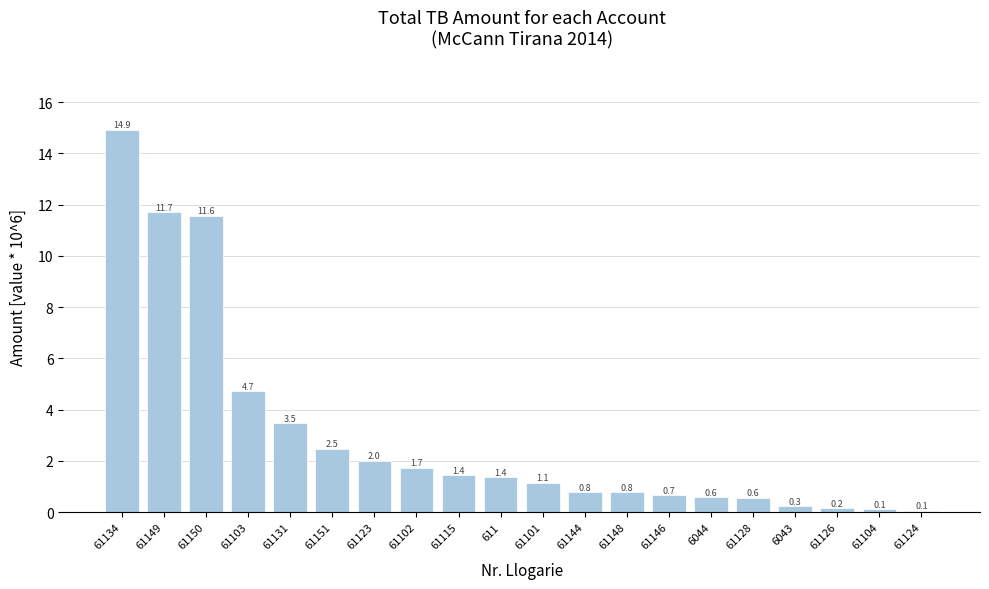

Read the value at 61148.

0.8